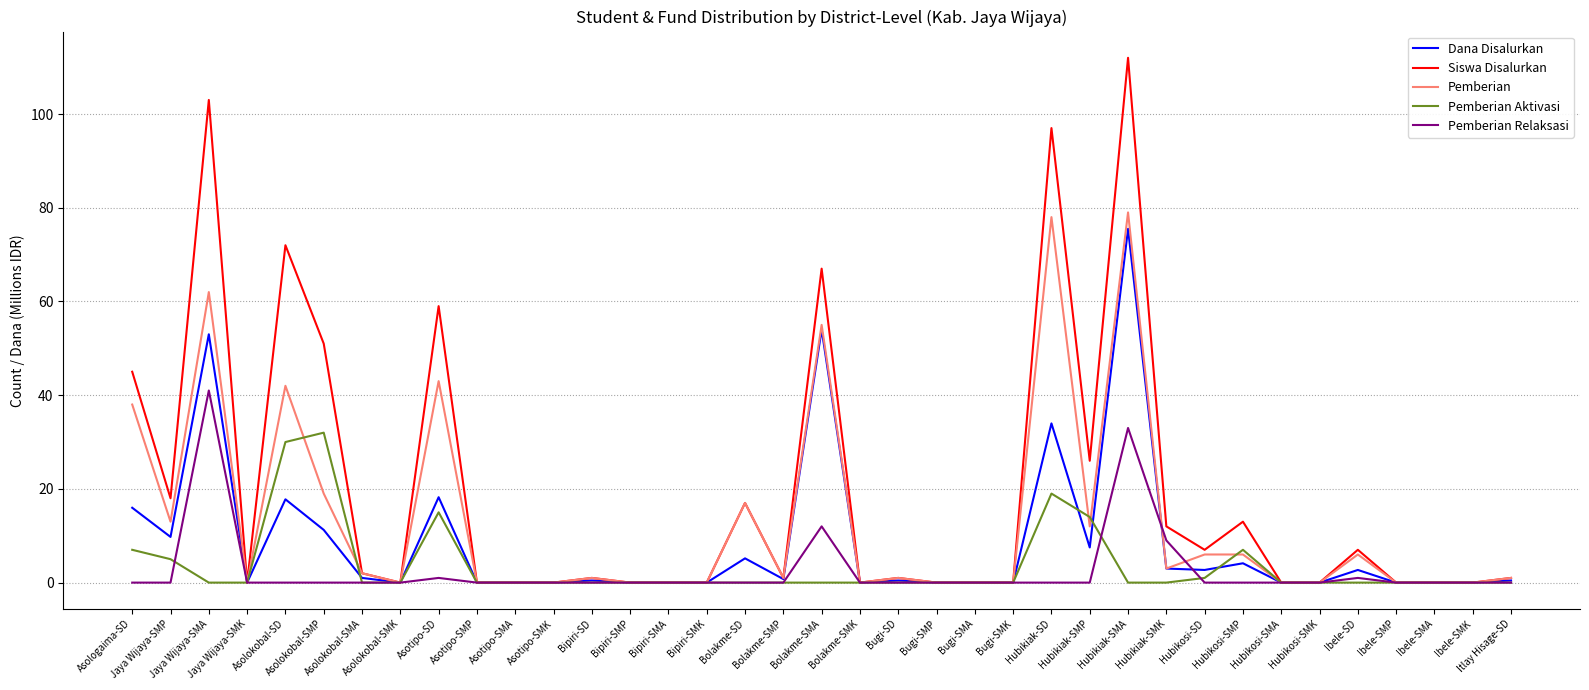

Which series has the largest total across all categories?

Siswa Disalurkan